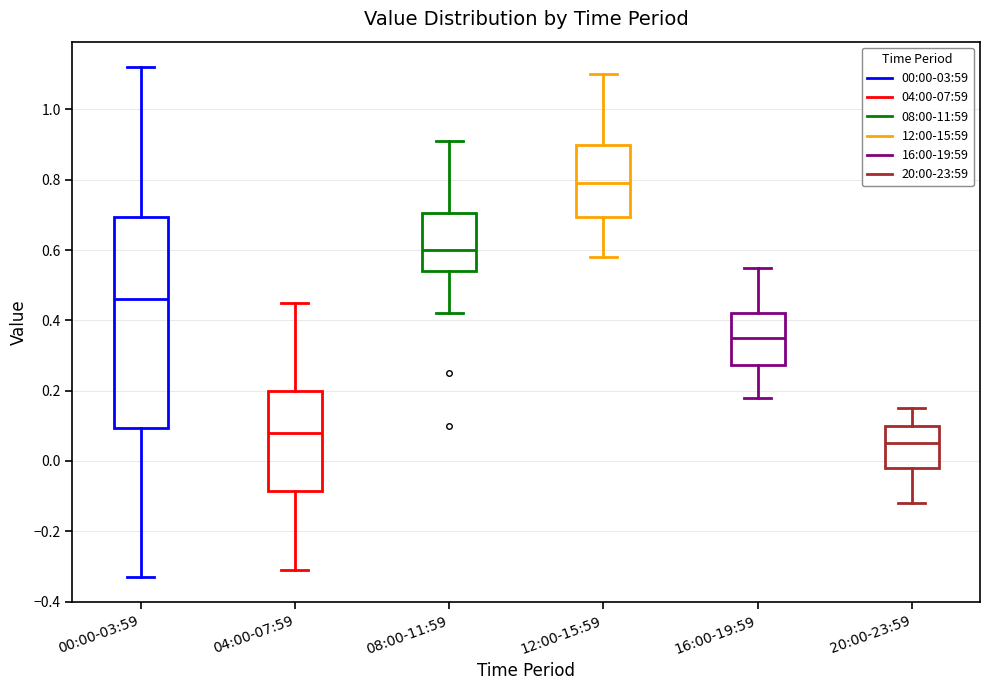

Reading left to right, read every box against the y-axis: the position of its median line, the range the box covers, and the ends of its whiskers. The values are not printed on the chart, so give them approximately, as read against the axis.

00:00-03:59: median 0.46, box 0.10 to 0.70, whiskers -0.32 to 1.12
04:00-07:59: median 0.08, box -0.08 to 0.20, whiskers -0.30 to 0.46
08:00-11:59: median 0.60, box 0.54 to 0.70, whiskers 0.42 to 0.92
12:00-15:59: median 0.80, box 0.70 to 0.90, whiskers 0.58 to 1.10
16:00-19:59: median 0.36, box 0.28 to 0.42, whiskers 0.18 to 0.56
20:00-23:59: median 0.06, box -0.02 to 0.10, whiskers -0.12 to 0.16